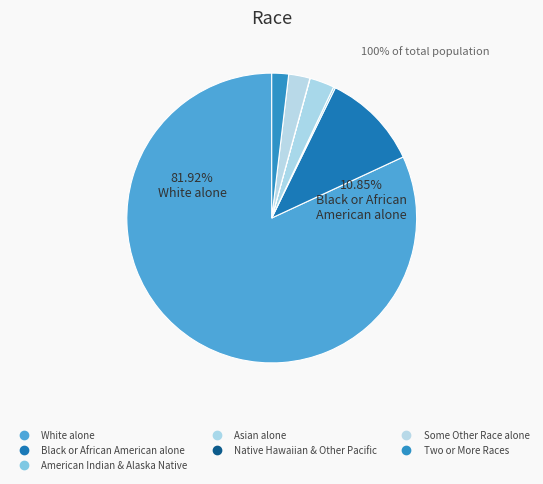

The Native Hawaiian and Other Pacific slice represents 0% of the pie. True or false?

True